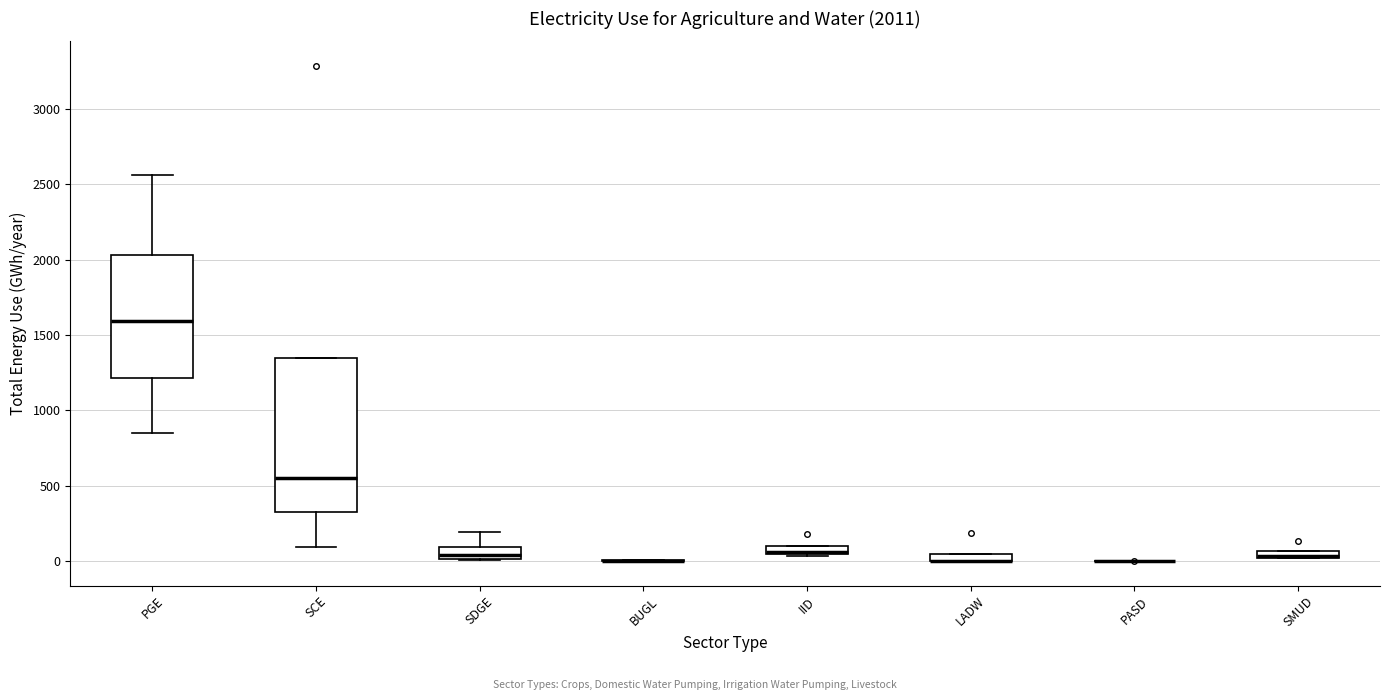

Comparing the boxes themselves (not the whiskers), which one is the tallest?

SCE